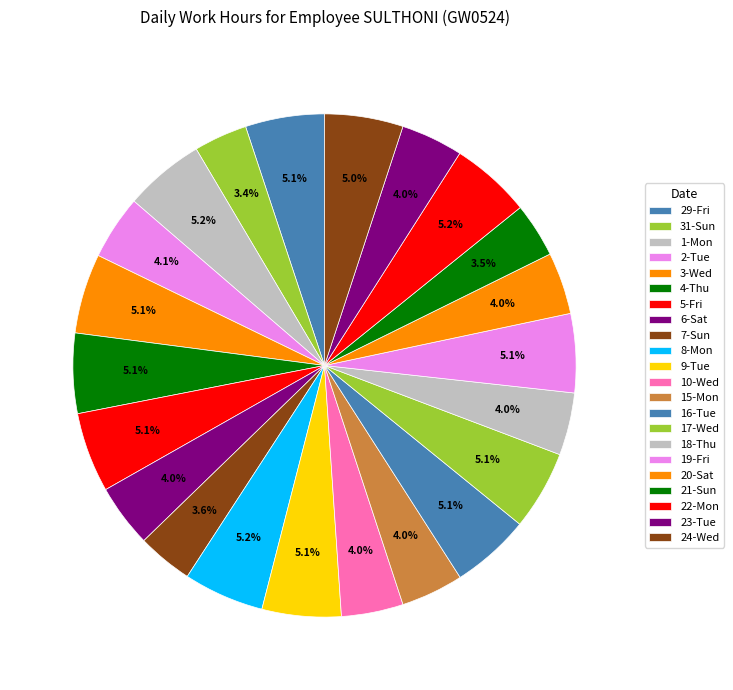

Is the sum of 1-Mon and 4-Thu greater than half?

No